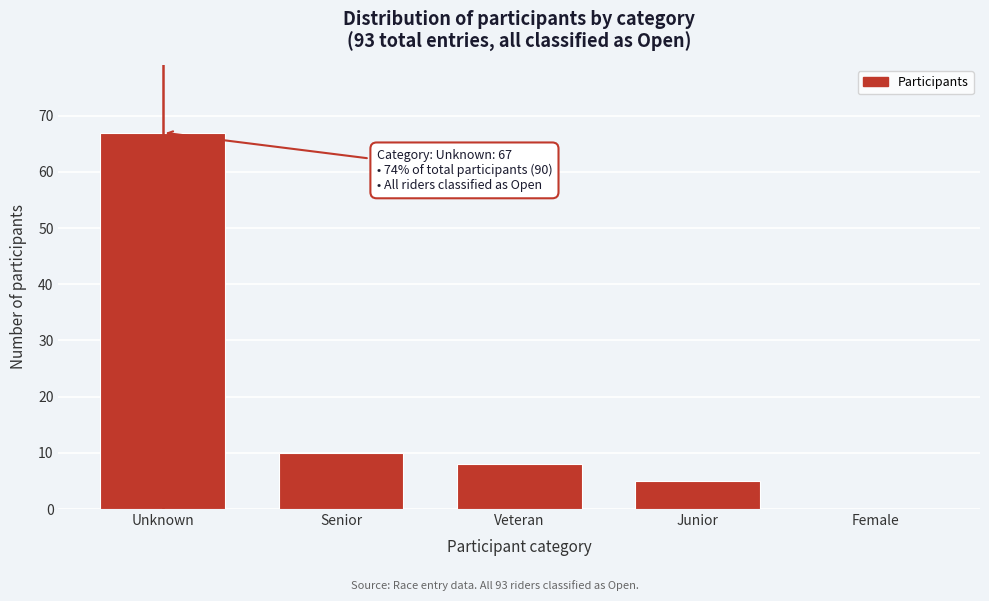

Reading left to right, what are all the values shown in this chart?

Unknown=67	Senior=10	Veteran=8	Junior=5	Female=0